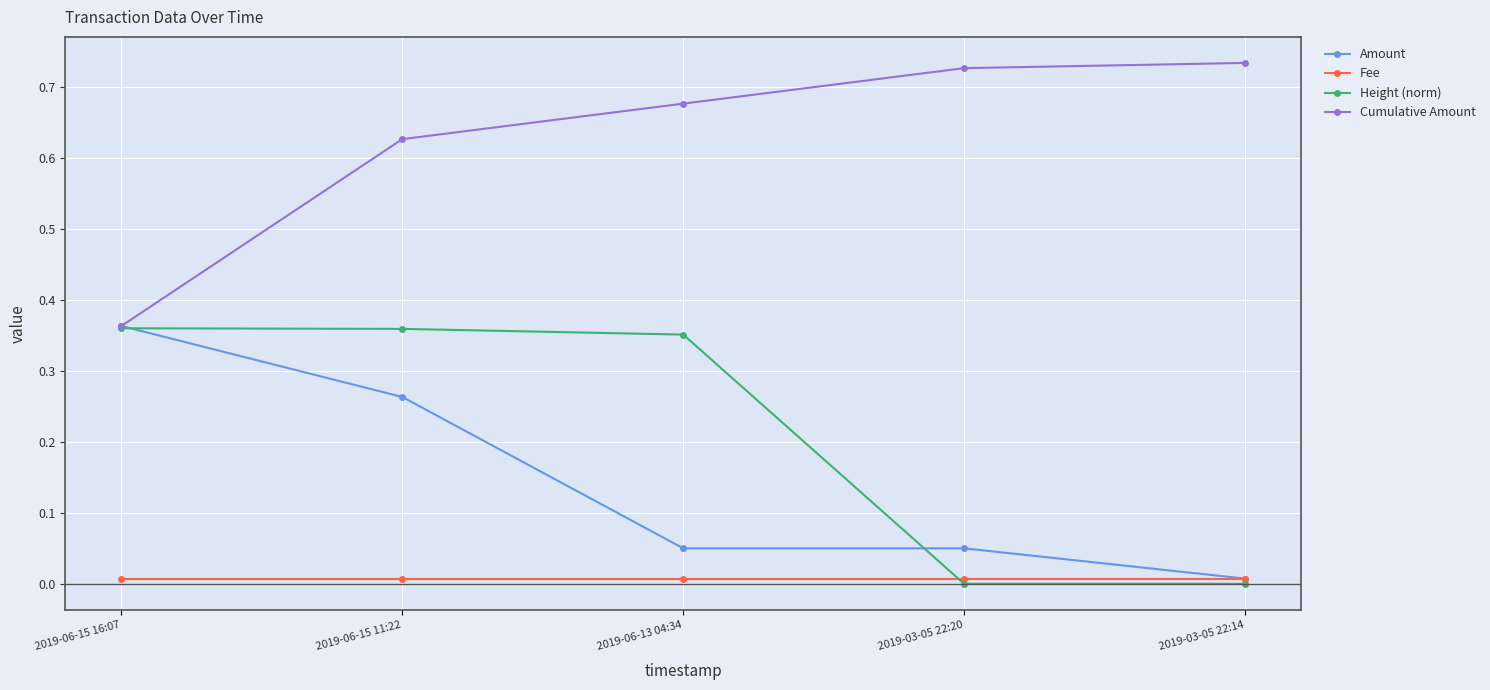

True or false: Cumulative Amount has a value of 0.9 at 2019-06-15 11:22.

False